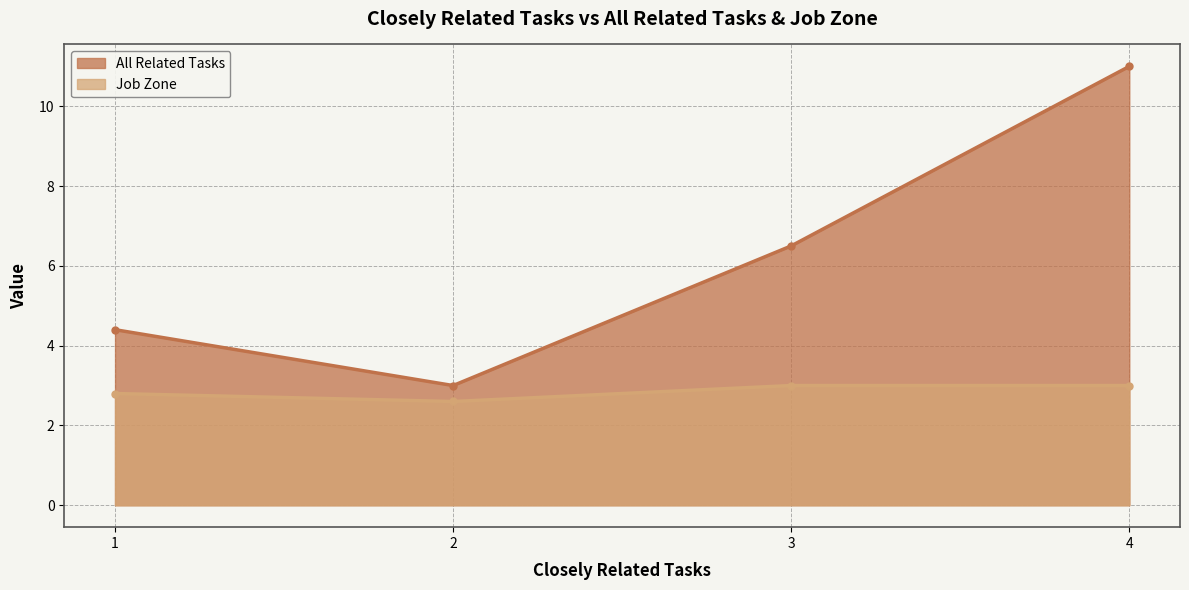

At which category is the sum across all series the highest?

4